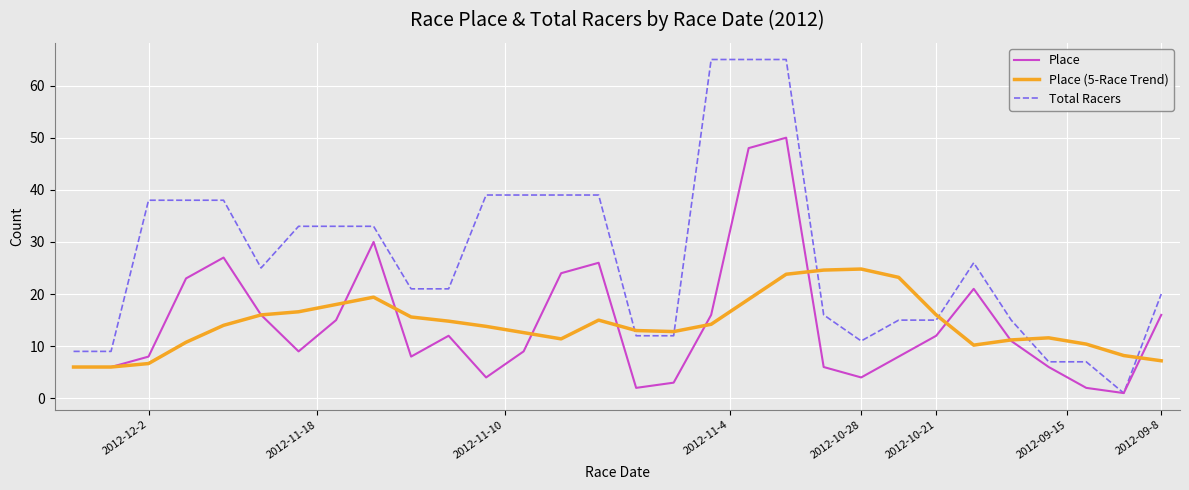

Which series has the largest total across all categories?

Total Racers